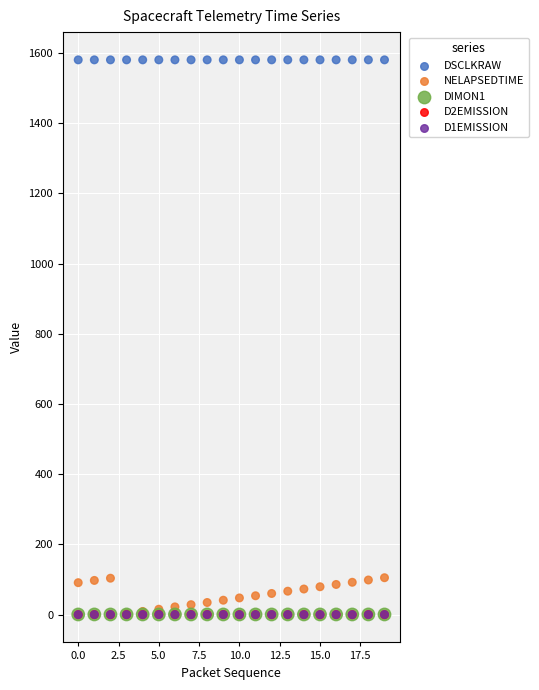

Which series contains the lowest Y value?

D1EMISSION